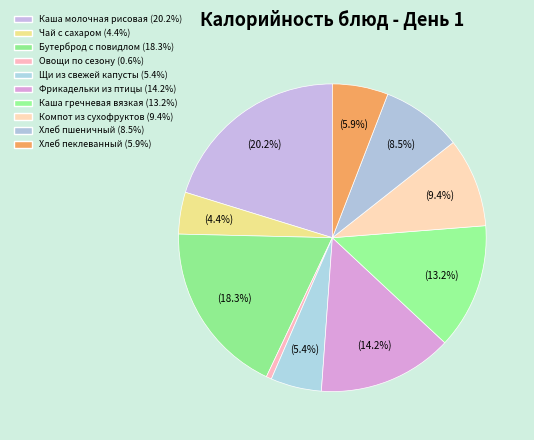

To the nearest percent, what is the difference between the Щи из свежей капусты and Овощи по сезону slice percentages?

5%